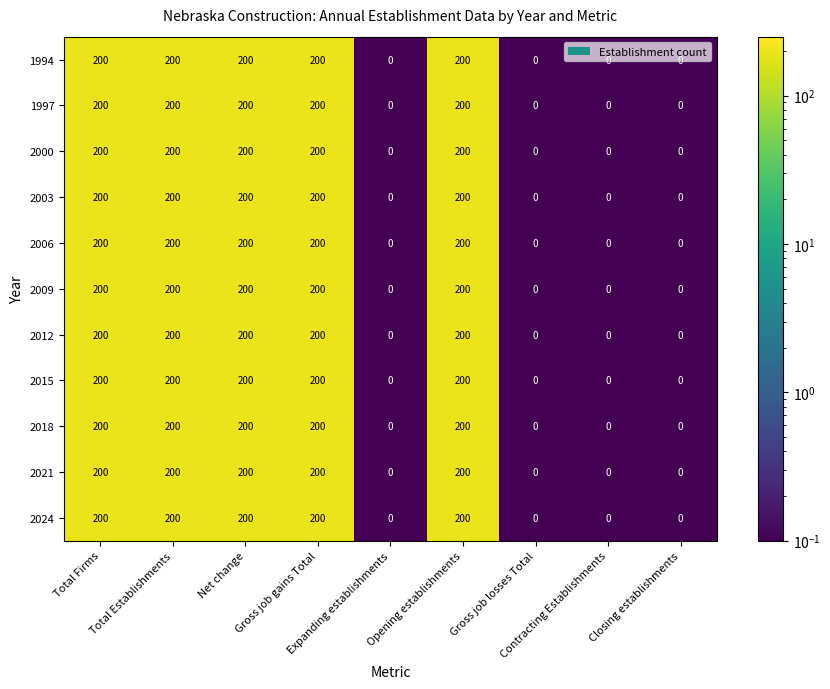

What is the sum of all 2024 values?

1000